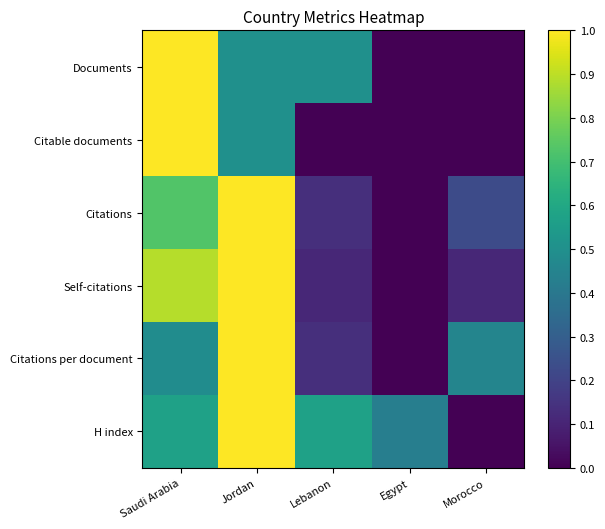

At how many categories does at least one series exceed 0?

5